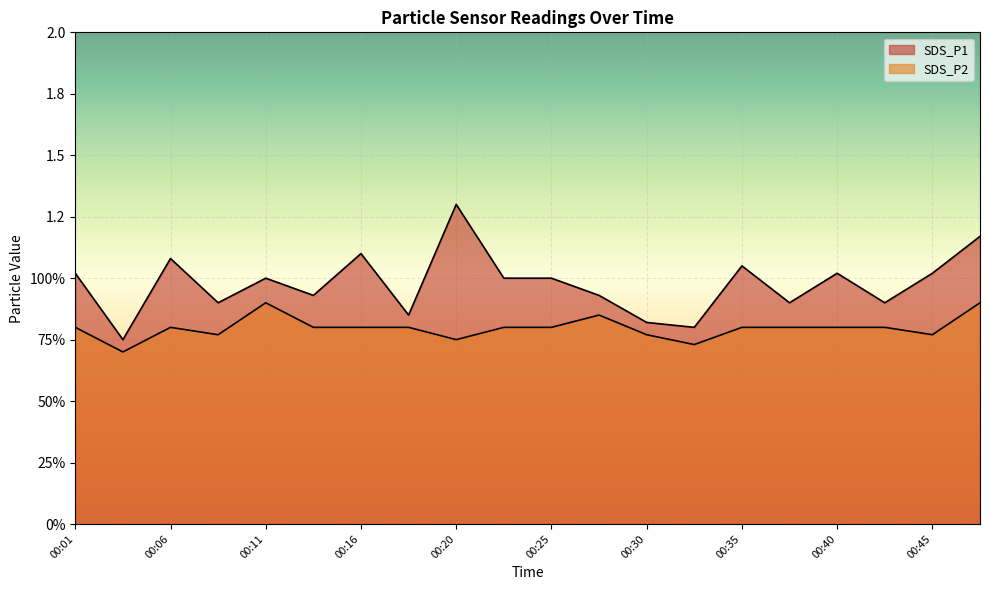

Reading right to left, extract all data points from this chart.

SDS_P1: 00:47=1.2	00:45=1.0	00:42=0.9	00:40=1.0	00:37=0.9	00:35=1.1	00:33=0.8	00:30=0.8	00:28=0.9	00:25=1.0	00:23=1.0	00:20=1.3	00:18=0.8	00:16=1.1	00:13=0.9	00:11=1.0	00:08=0.9	00:06=1.1	00:03=0.8	00:01=1.0
SDS_P2: 00:47=0.9	00:45=0.8	00:42=0.8	00:40=0.8	00:37=0.8	00:35=0.8	00:33=0.7	00:30=0.8	00:28=0.8	00:25=0.8	00:23=0.8	00:20=0.8	00:18=0.8	00:16=0.8	00:13=0.8	00:11=0.9	00:08=0.8	00:06=0.8	00:03=0.7	00:01=0.8